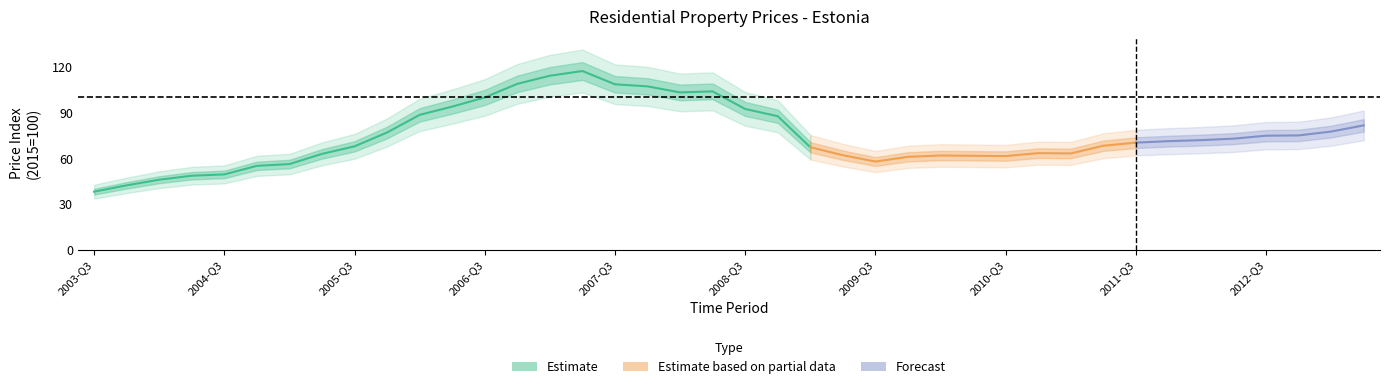

How many points are higher than both their immediate neighbors (excluding endpoints)?

4